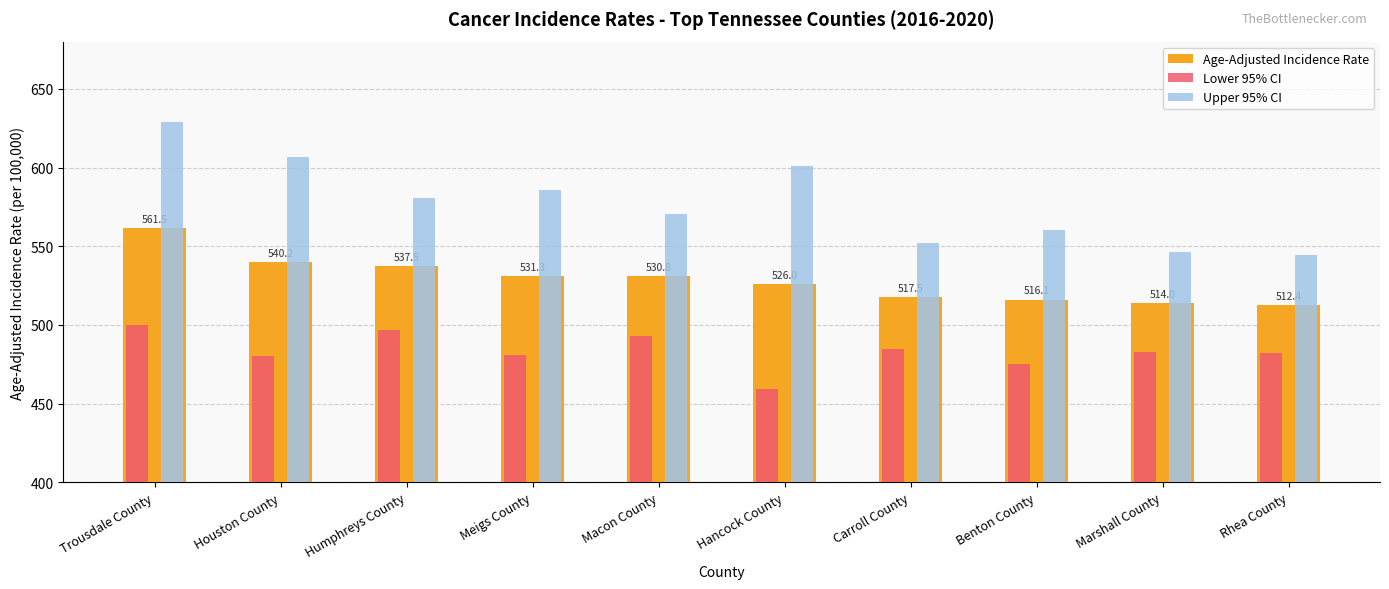

What is the difference between the maximum and minimum values in the Lower 95% CI series?

40.6